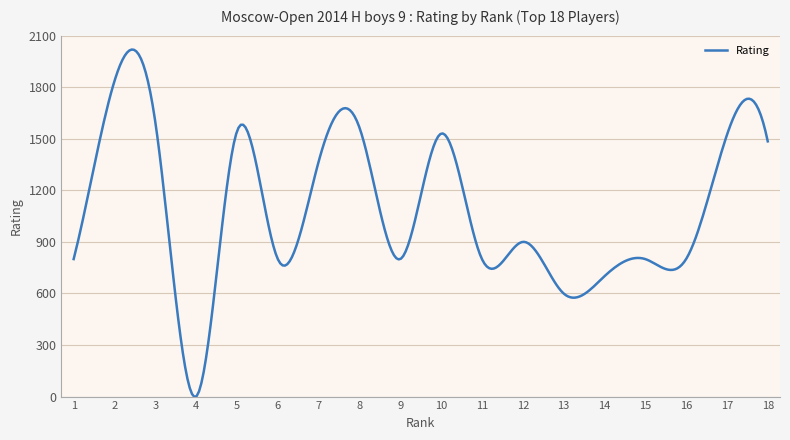

Count the number of data series in this chart.

1